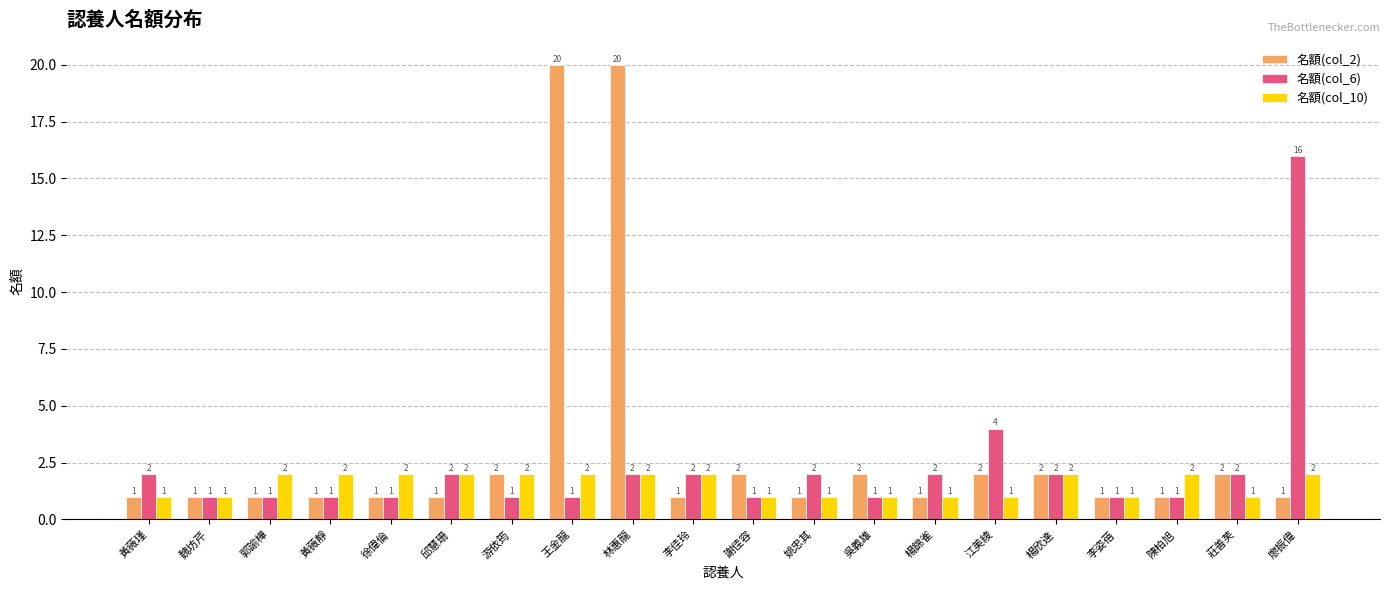

Which series has the widest spread of values?

名額(col_2)